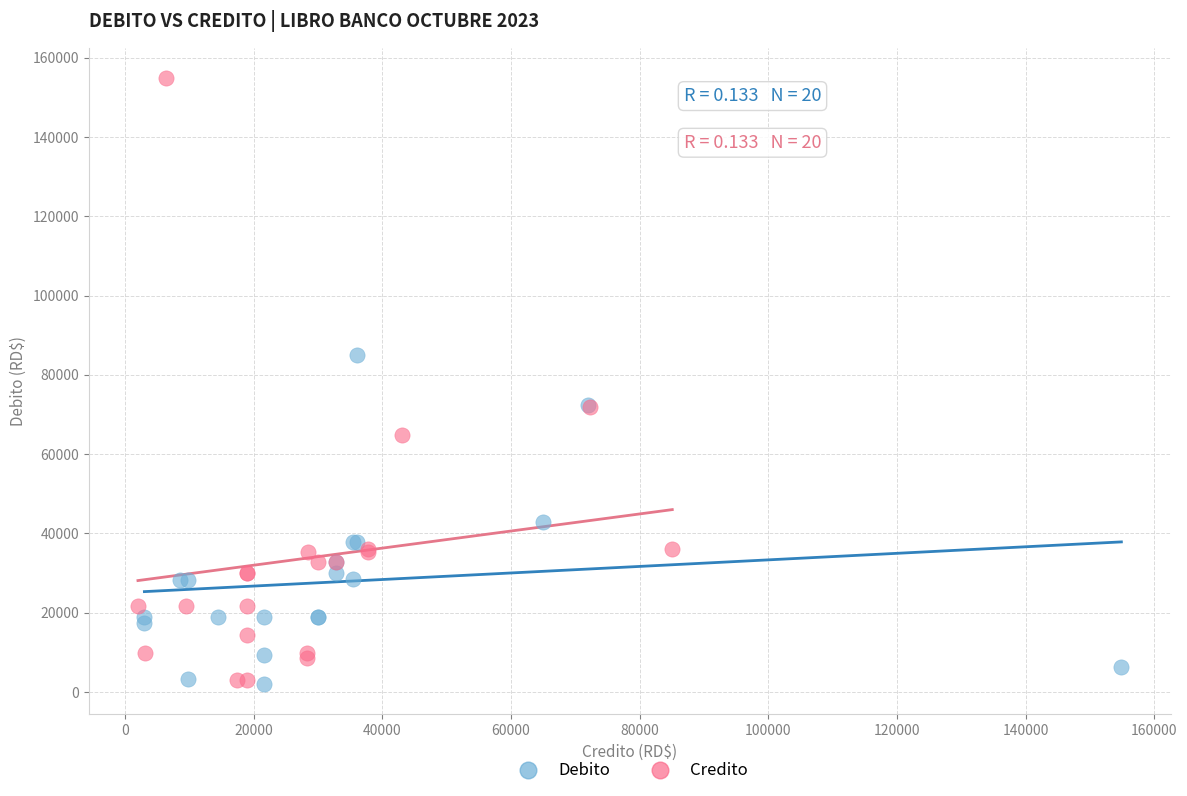

Which series reaches the maximum Y coordinate?

Credito